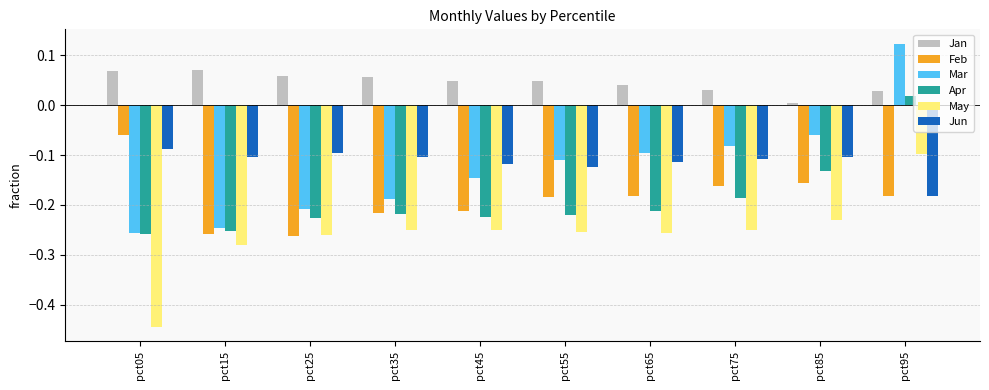

Which label corresponds to the largest value in the chart?

pct95